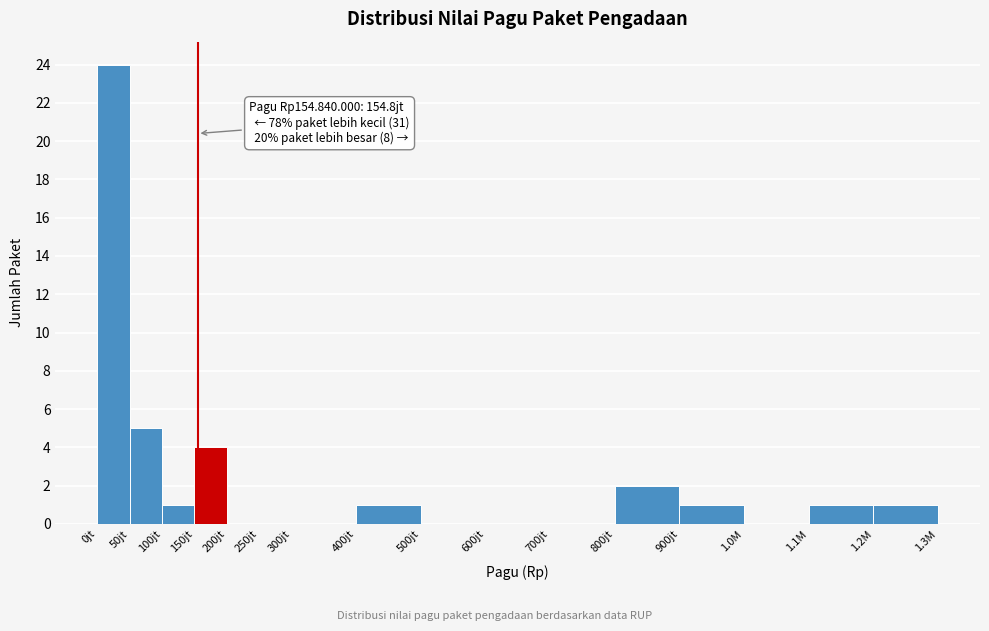

Reading left to right, extract all data points from this chart.

0jt=24	50jt=5	100jt=1	150jt=4	200jt=0	250jt=0	300jt=0	400jt=1	500jt=0	600jt=0	700jt=0	800jt=2	900jt=1	1.0M=0	1.1M=1	1.2M=1